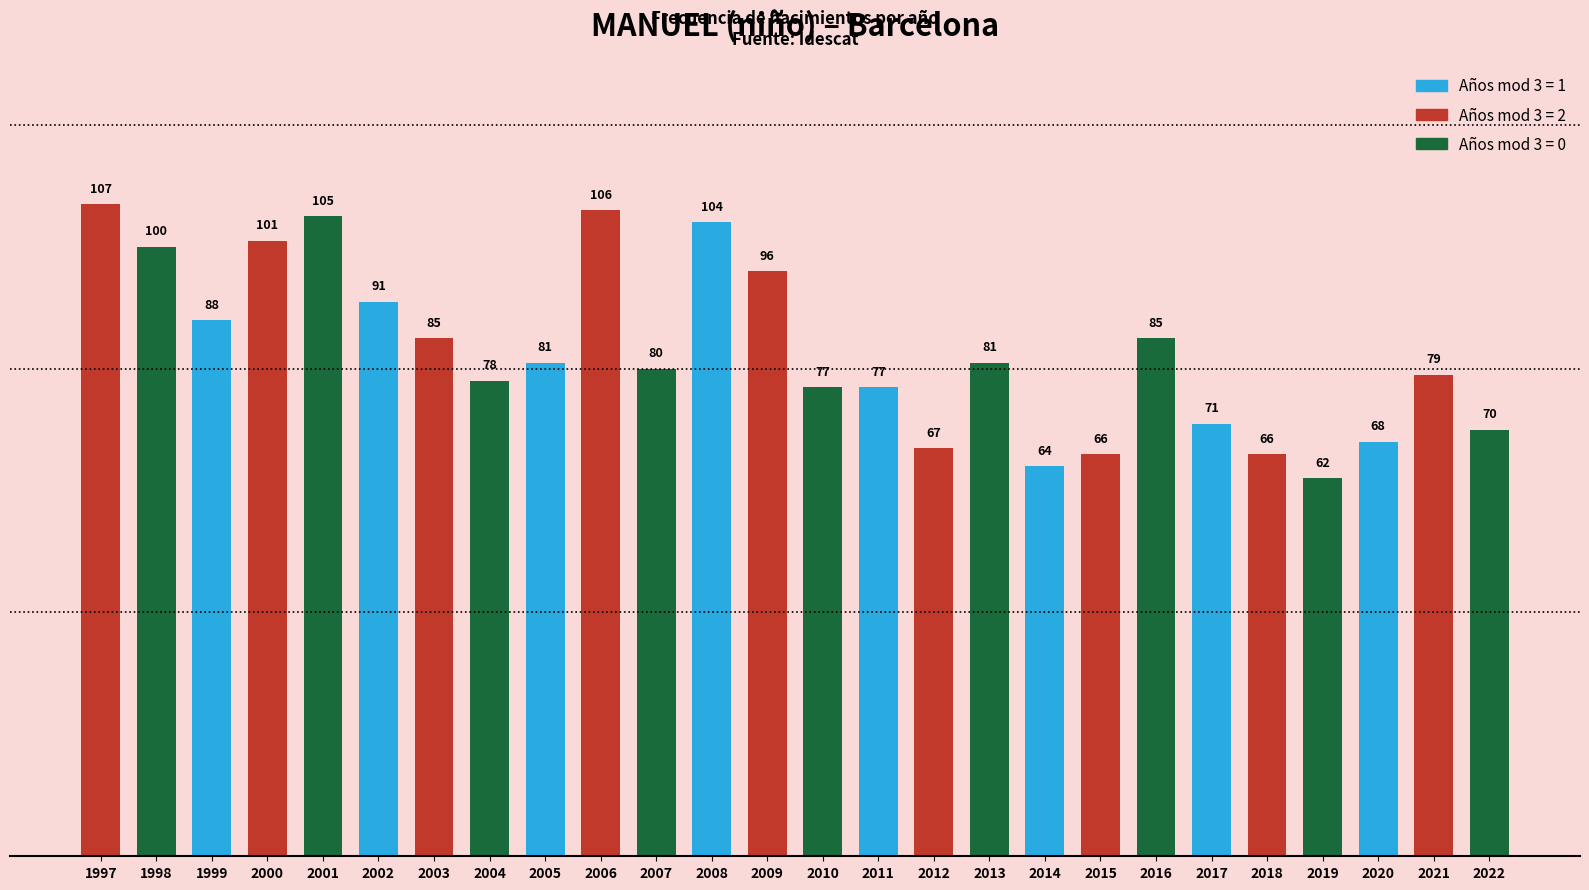

Where does the data first go above 81?

1997